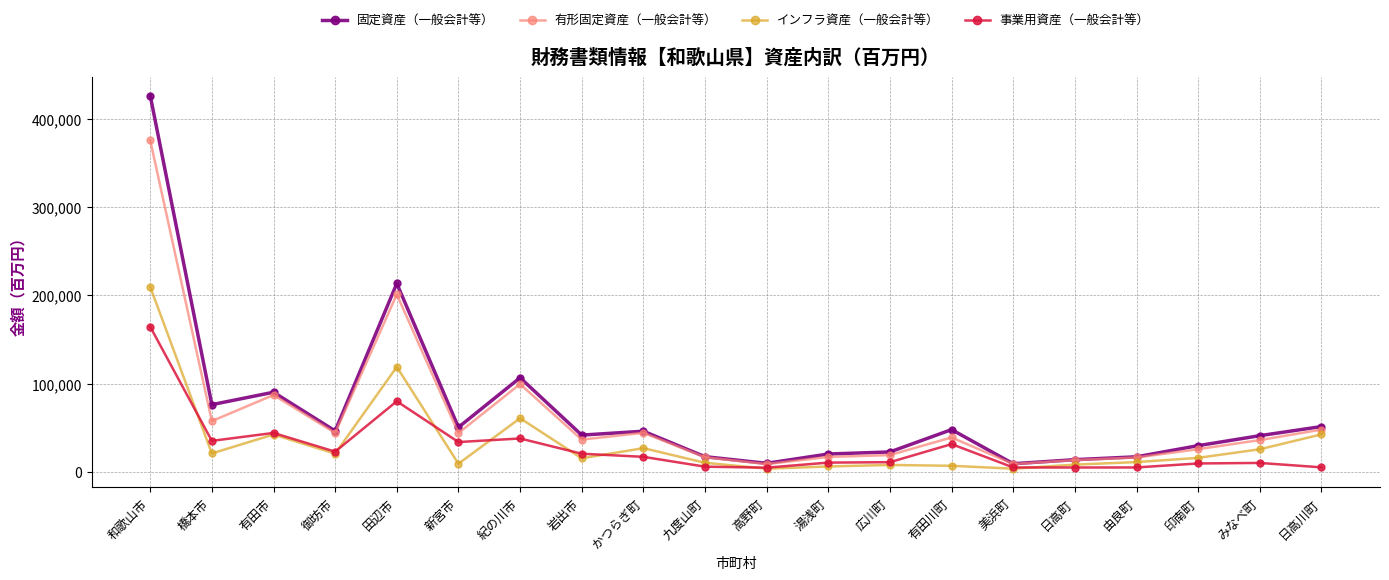

What is the difference between the maximum and minimum values in the インフラ資産（一般会計等） series?

205984